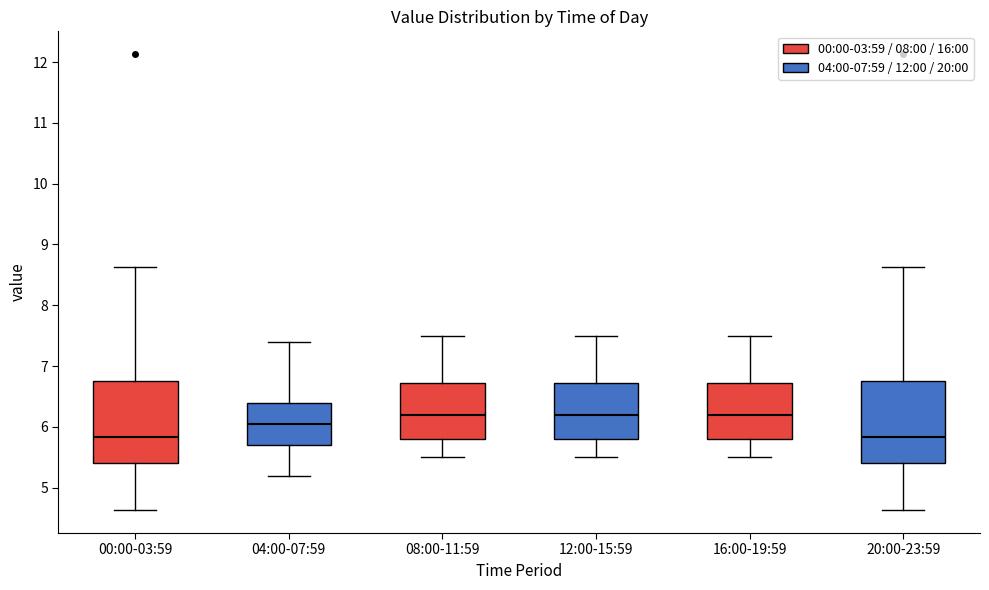

Reading left to right, transcribe this box plot: for each box, give where its median line is, the range the box spans, and where its two whiskers end, as read against the y-axis. The values are not printed on the chart, so give them approximately, as read against the axis.

00:00-03:59: median 5.8, box 5.4 to 6.8, whiskers 4.6 to 8.6
04:00-07:59: median 6.1, box 5.7 to 6.4, whiskers 5.2 to 7.4
08:00-11:59: median 6.2, box 5.8 to 6.7, whiskers 5.5 to 7.5
12:00-15:59: median 6.2, box 5.8 to 6.7, whiskers 5.5 to 7.5
16:00-19:59: median 6.2, box 5.8 to 6.7, whiskers 5.5 to 7.5
20:00-23:59: median 5.8, box 5.4 to 6.8, whiskers 4.6 to 8.6